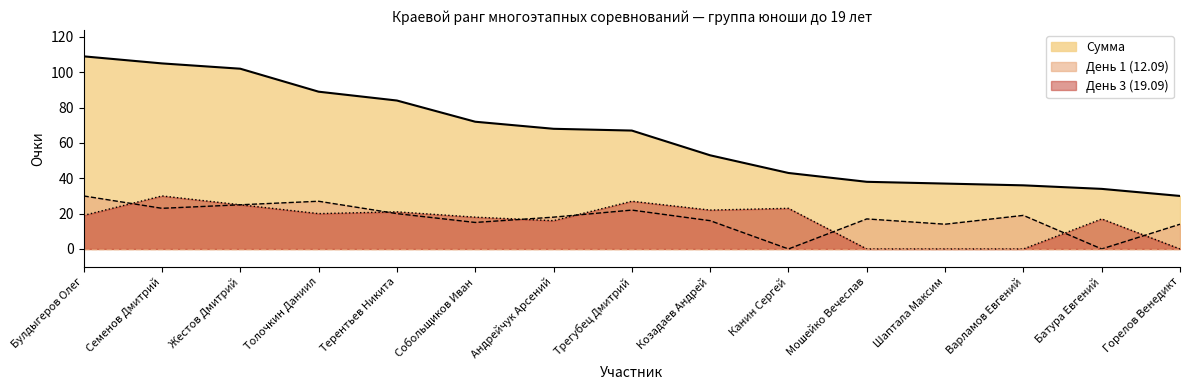

What is the total value across all series at Трегубец Дмитрий?

116